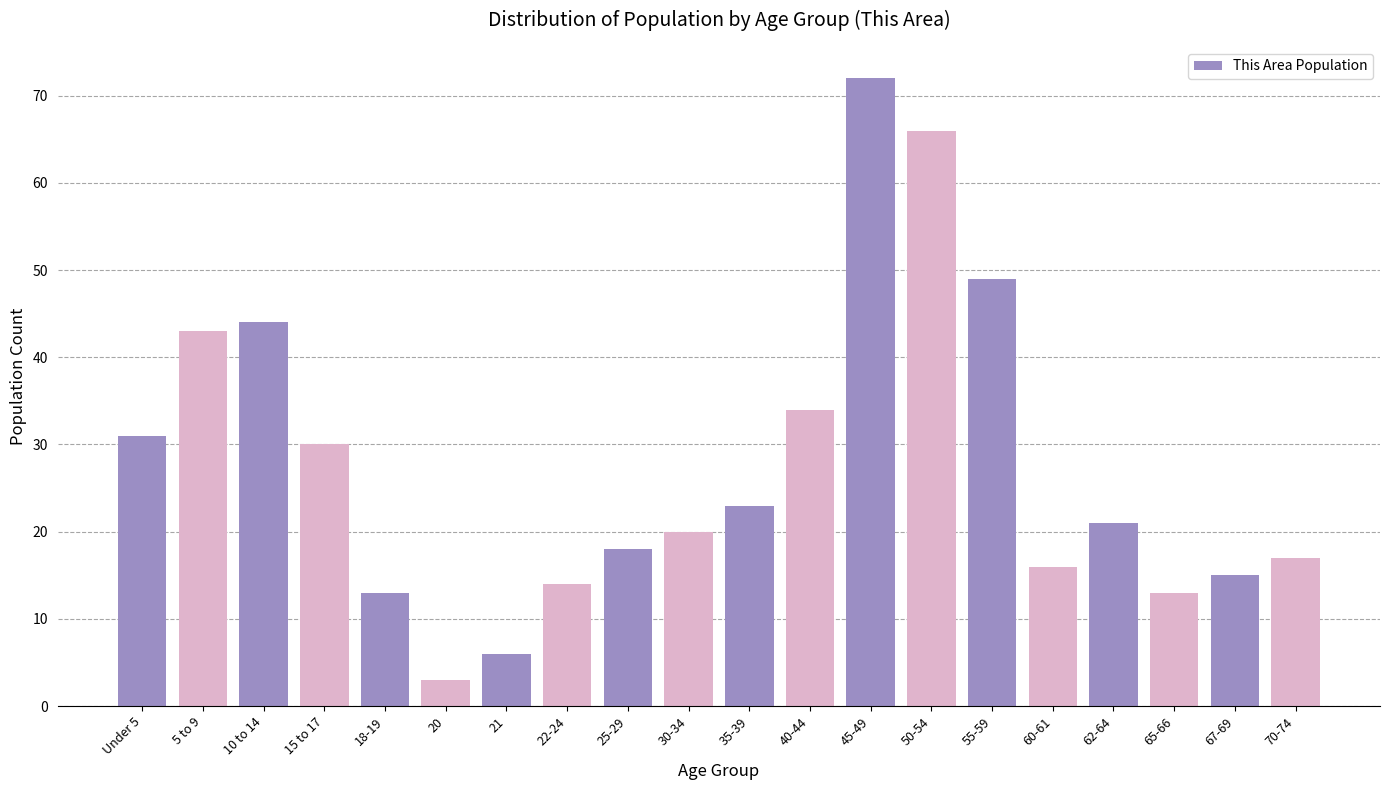

Reading right to left, transcribe all the data shown in this chart.

17	15	13	21	16	49	66	72	34	23	20	18	14	6	3	13	30	44	43	31